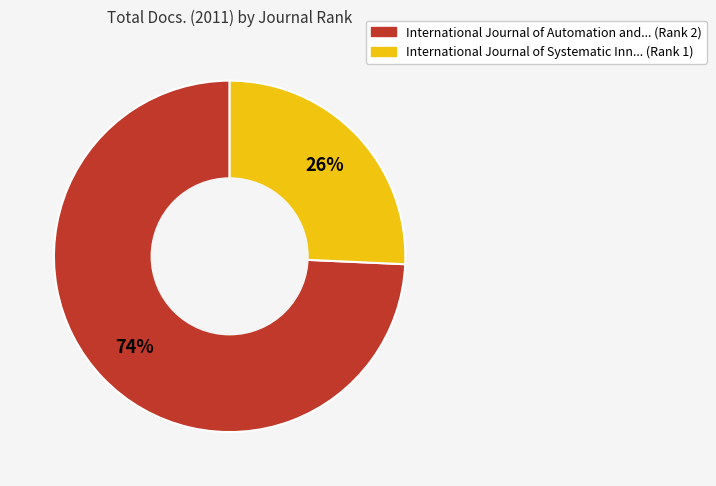

Does any single category account for the majority?

Yes